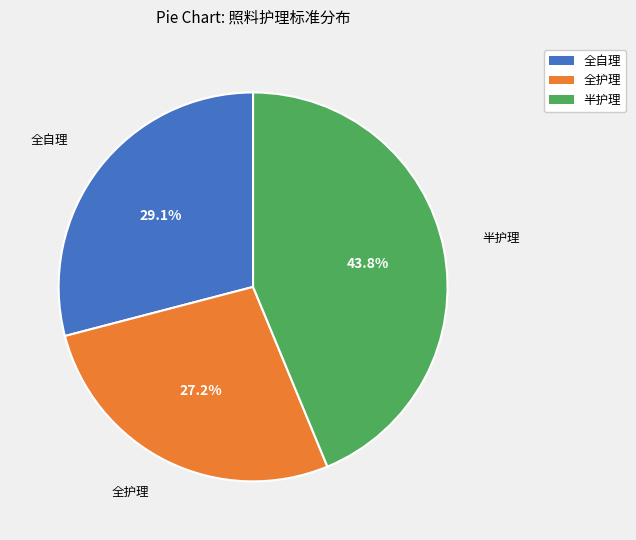

Rank the categories by value from lowest to highest.

全护理, 全自理, 半护理